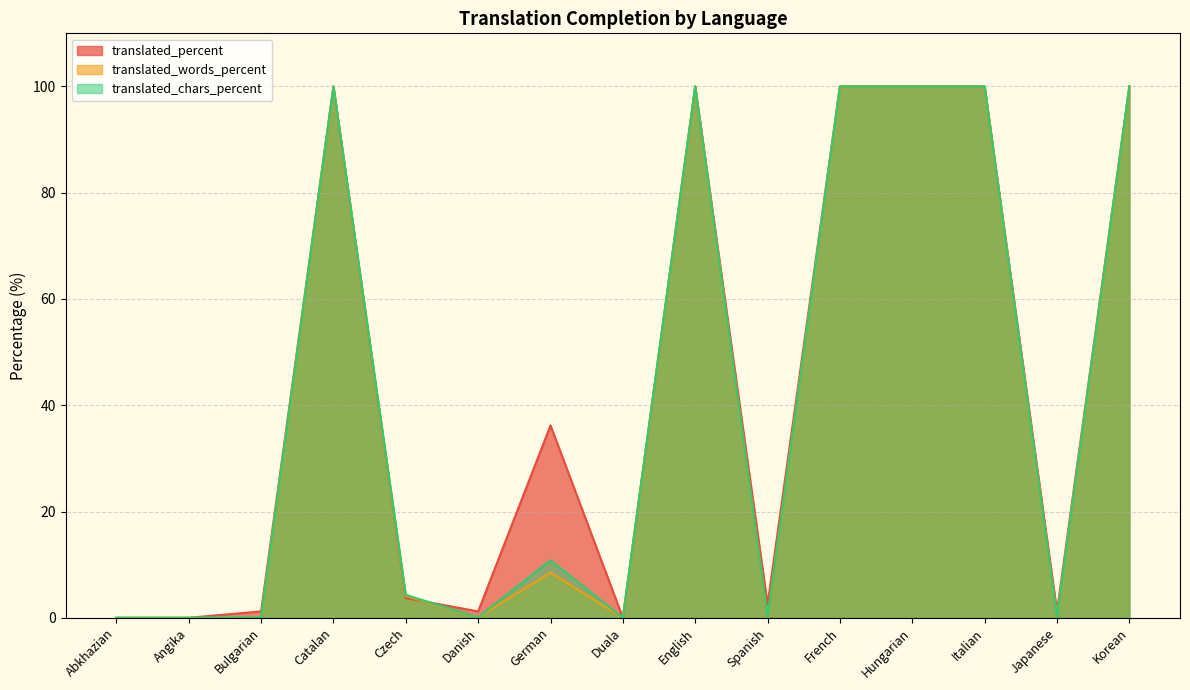

What position from the right is Bulgarian?

13